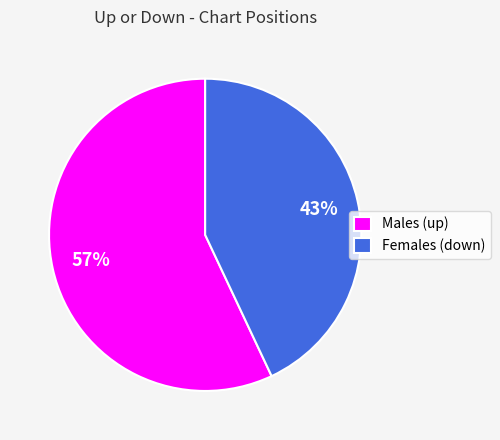

Which has a higher value, Males (up) or Females (down)?

Males (up)